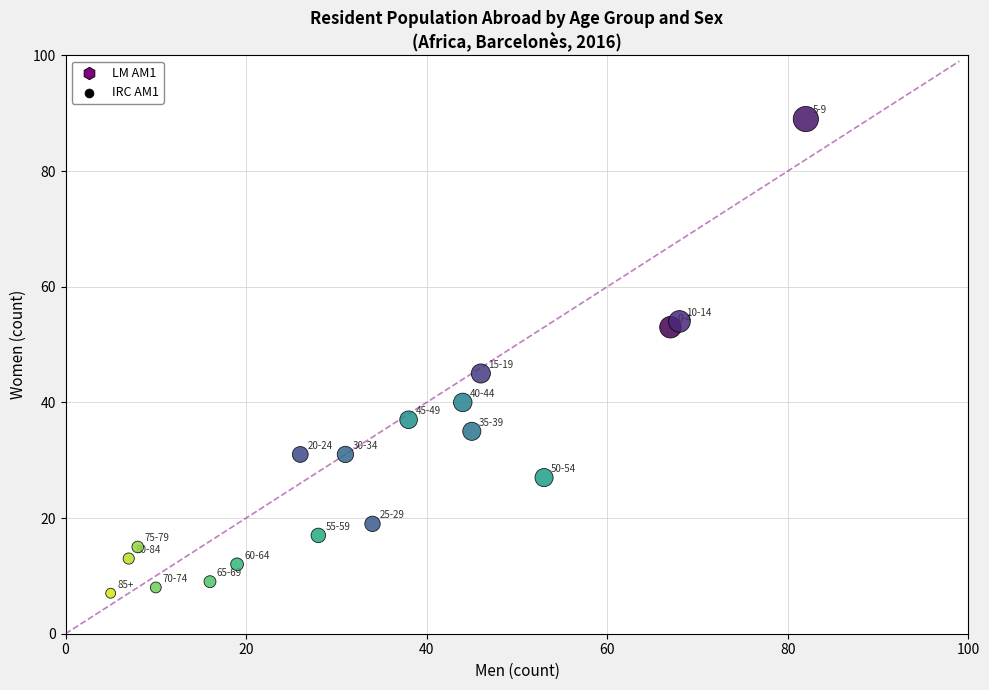

What Y value in the scatter plot is closest to 48?

45